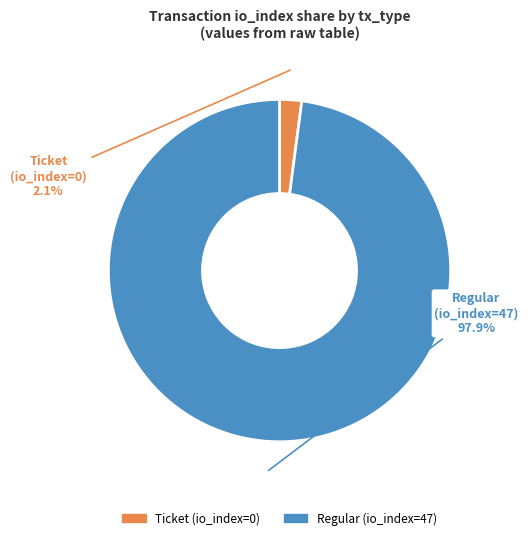

Does any single category account for the majority?

Yes